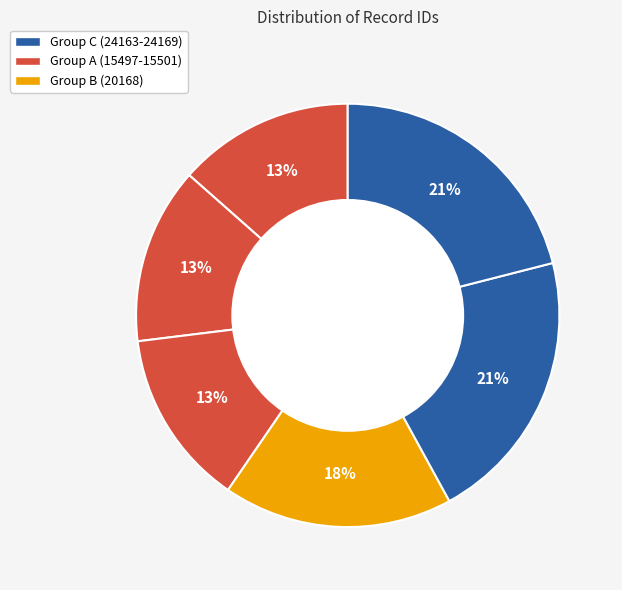

Count the number of slices in the pie.

6